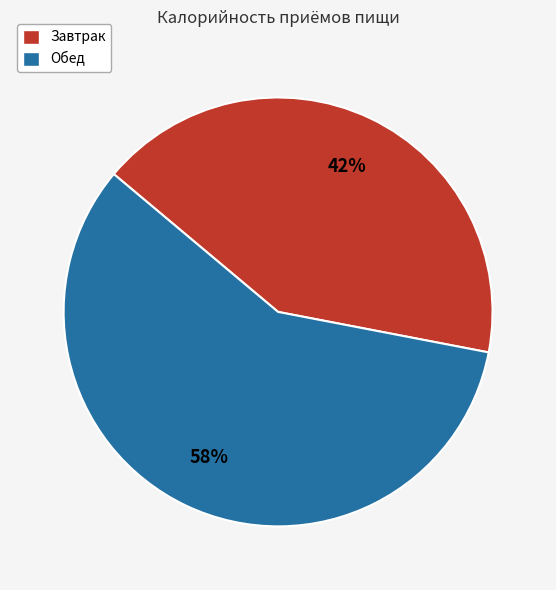

To the nearest percent, what is the average slice percentage?

50%